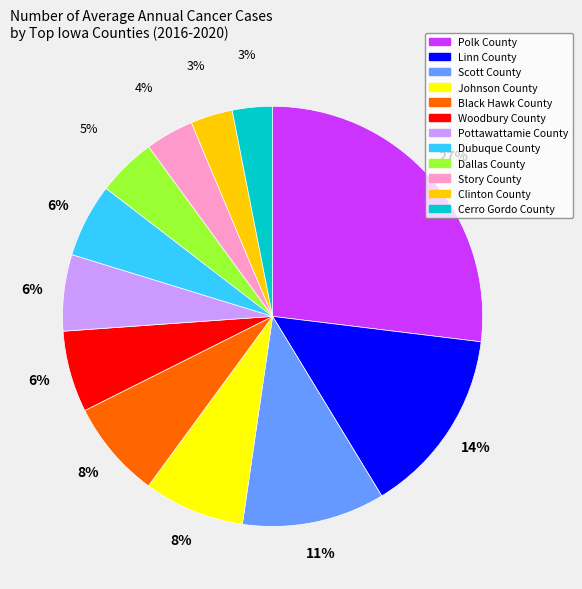

Count the number of slices in the pie.

12